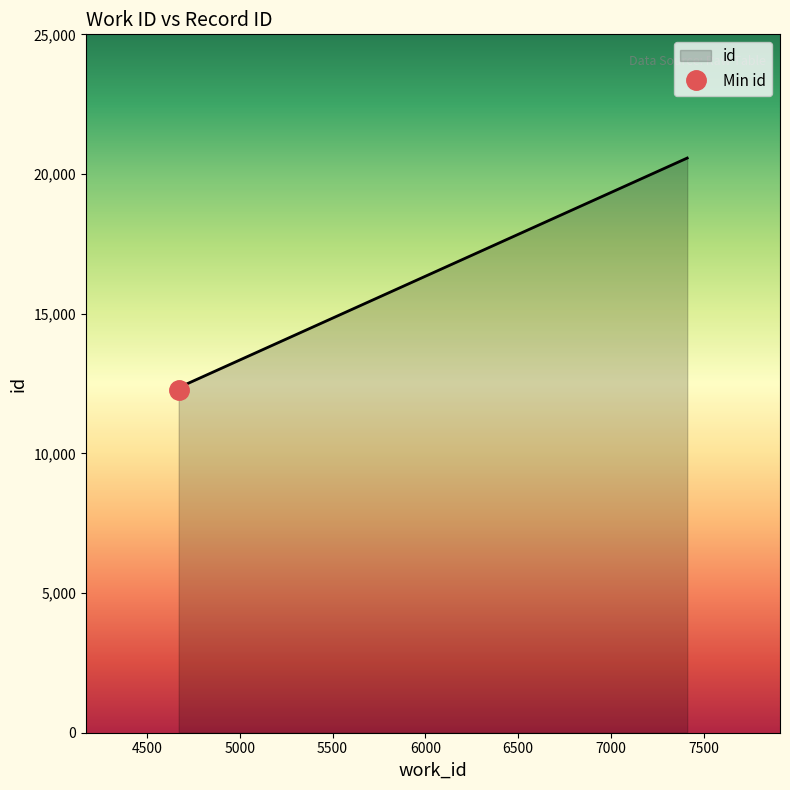

How many values are below 12397?

1